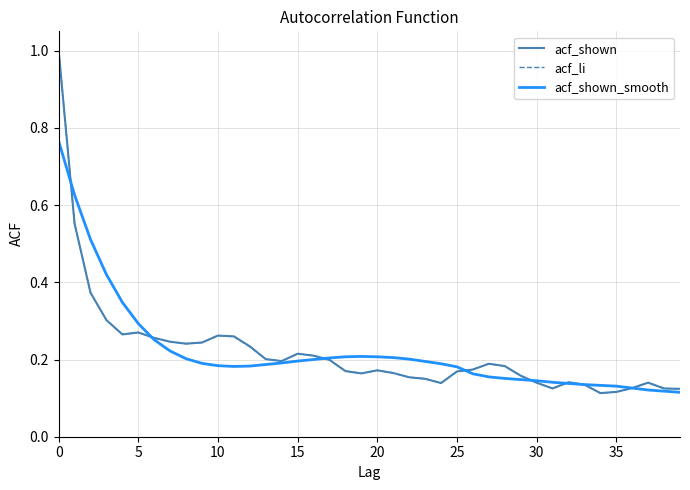

What are all the series names shown in the legend?

acf_shown, acf_li, acf_shown_smooth